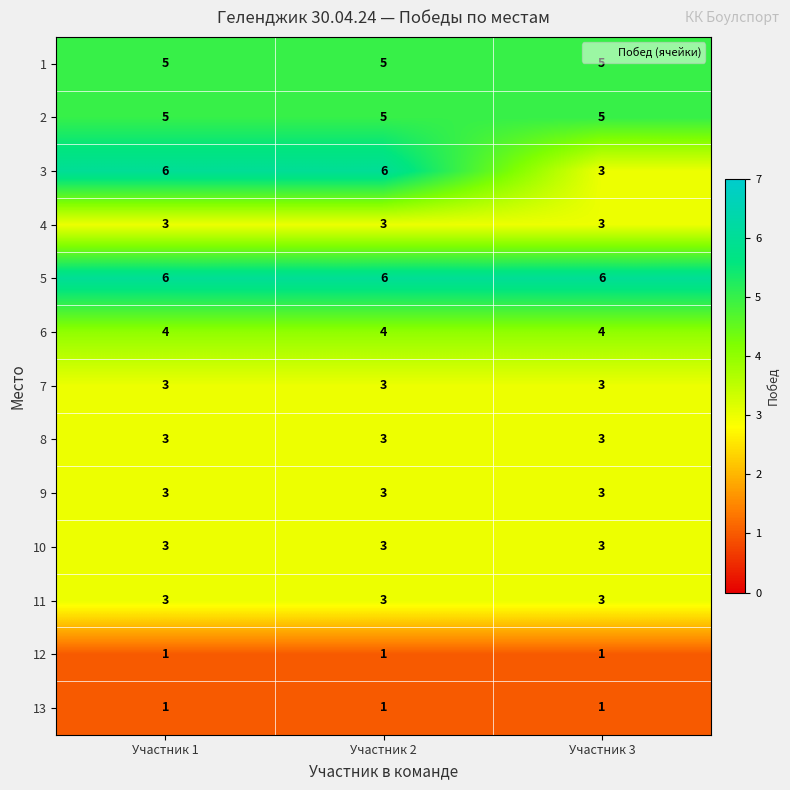

Which series has the largest total across all categories?

5